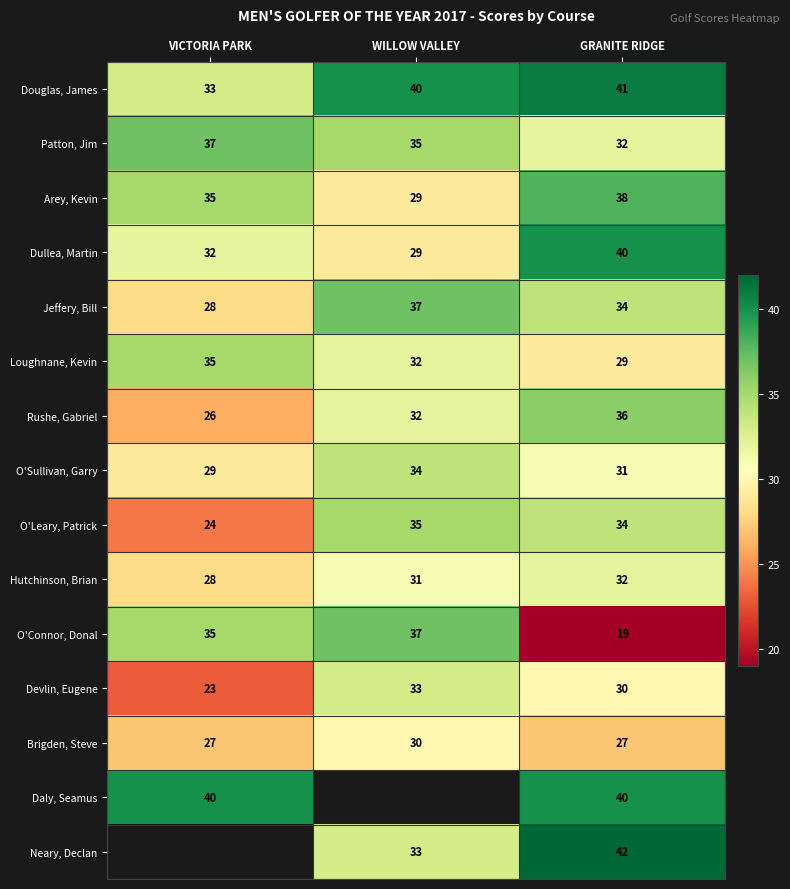

Is the value of O'Connor, Donal at GRANITE RIDGE greater than the value of Dullea, Martin at VICTORIA PARK?

No